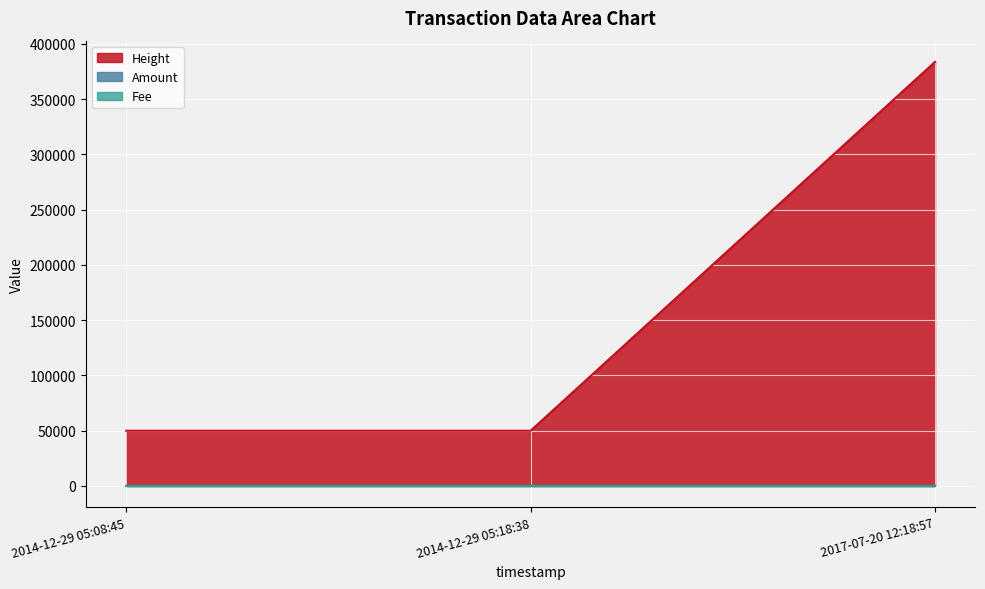

Is the value of Amount at 2014-12-29 05:08:45 greater than the value of Height at 2014-12-29 05:08:45?

No